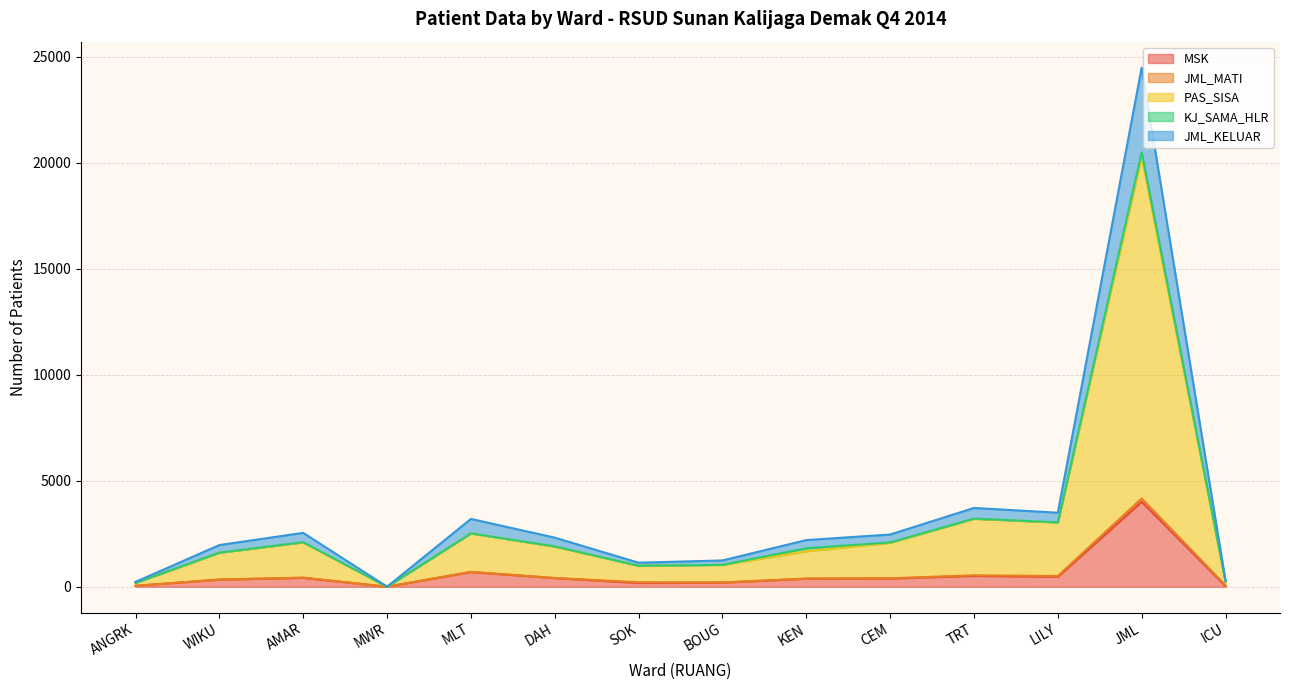

The JML_KELUAR series shows 203 at BOUG. True or false?

True